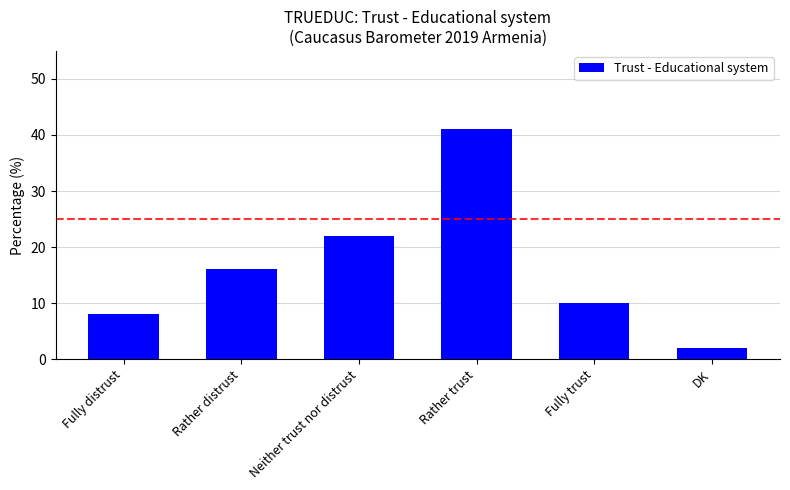

What is the value of the 5th bar from the left?

10